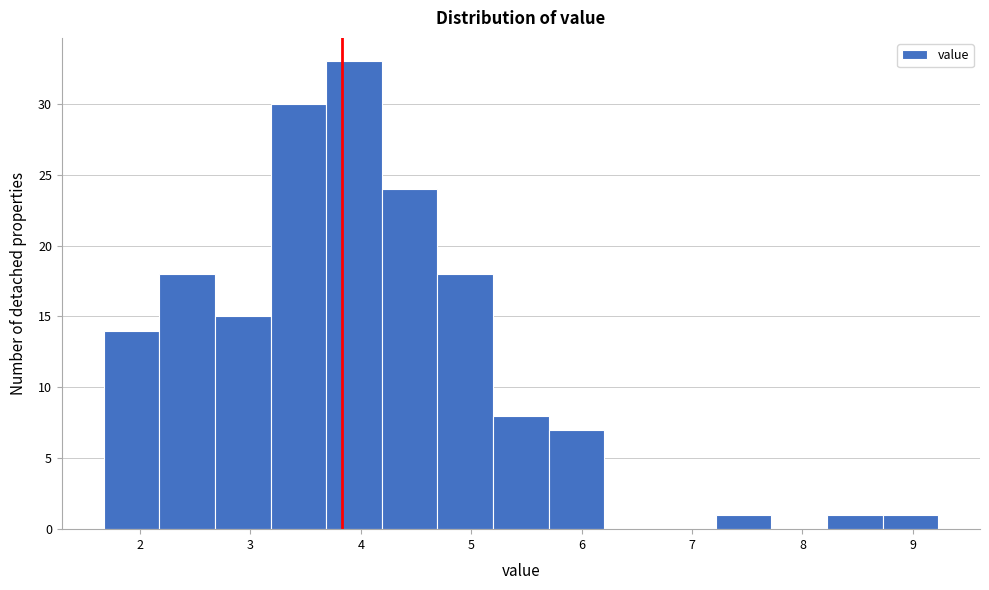

Over which range of the x-axis is the bar tallest?

3.7 to 4.2